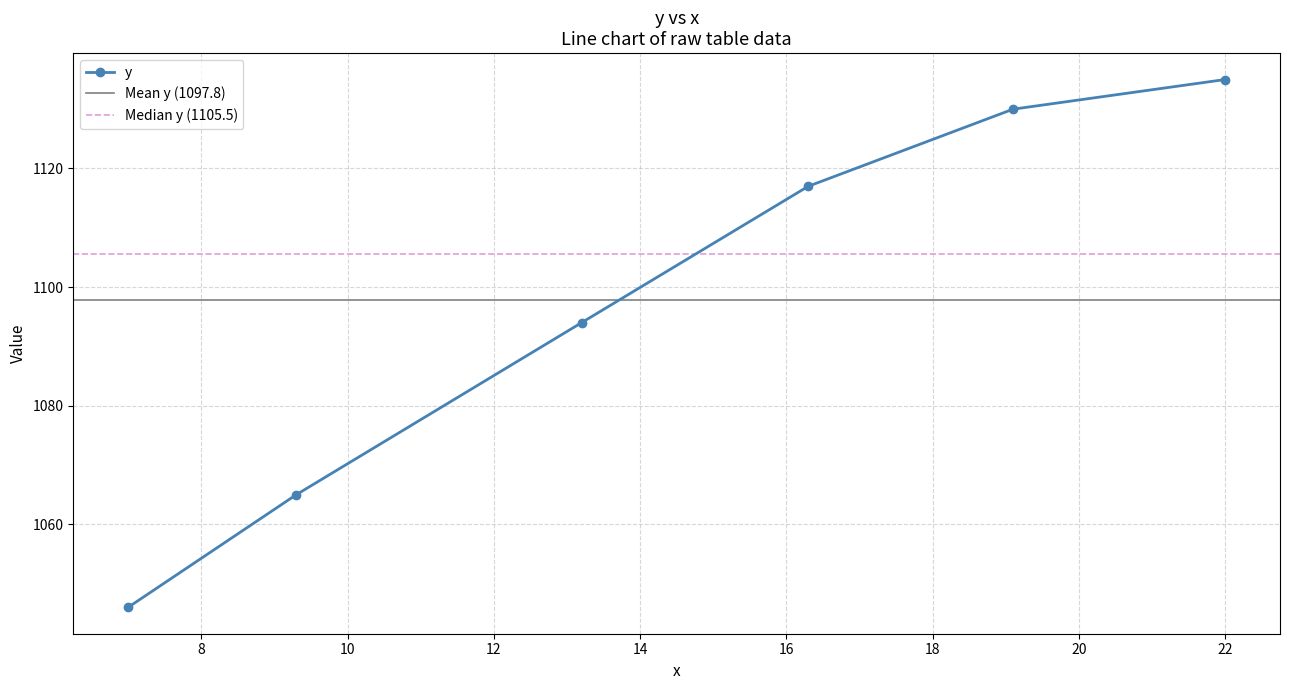

What is the difference between the maximum and minimum values?

89